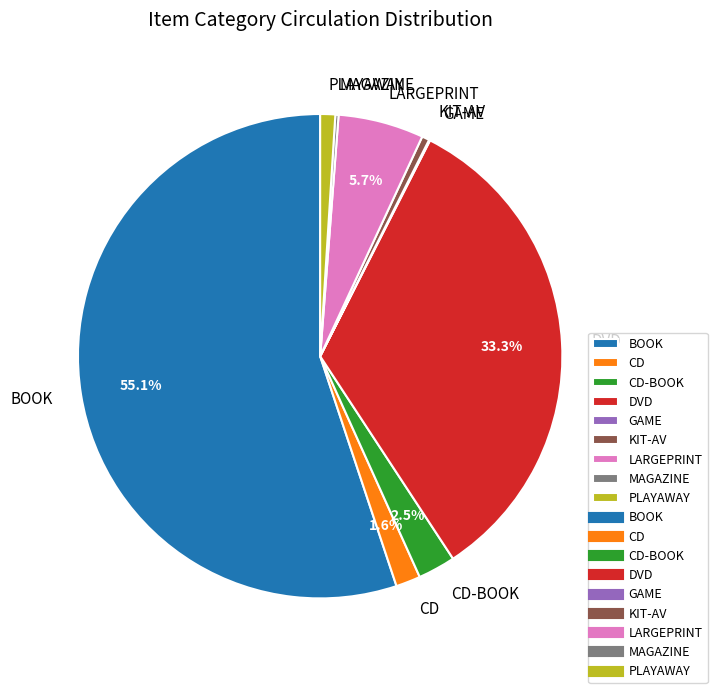

What portion of the pie excludes CD-BOOK?

97.5%